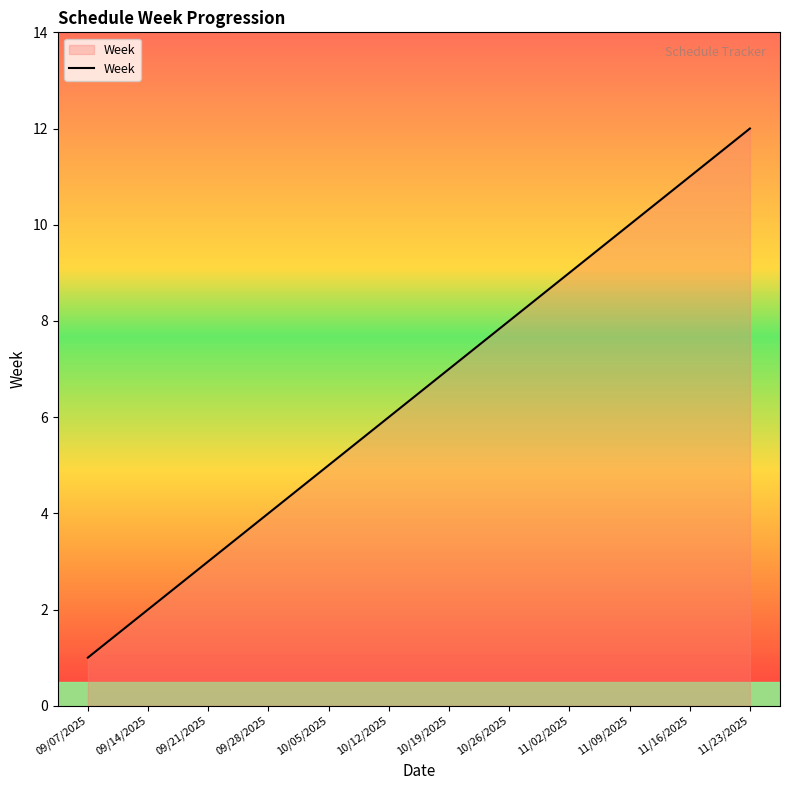

How many lines are shown in the chart?

1